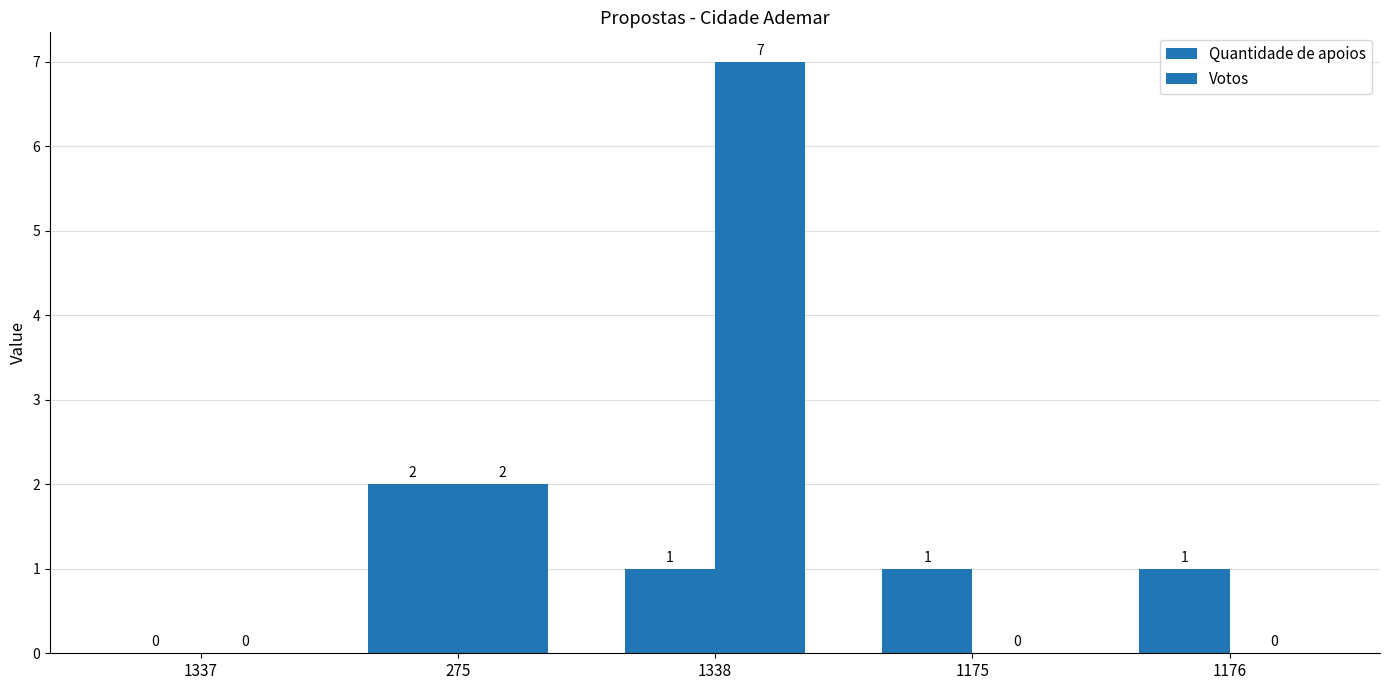

How many distinct data groups are displayed?

2